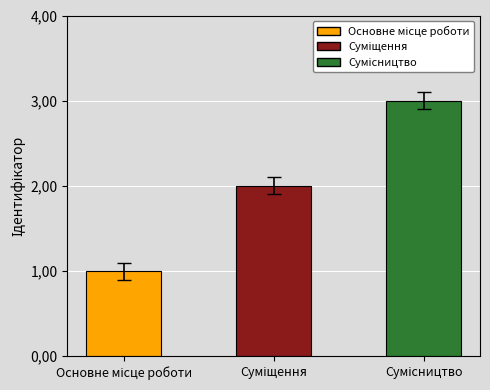

Are the bars horizontal?

No